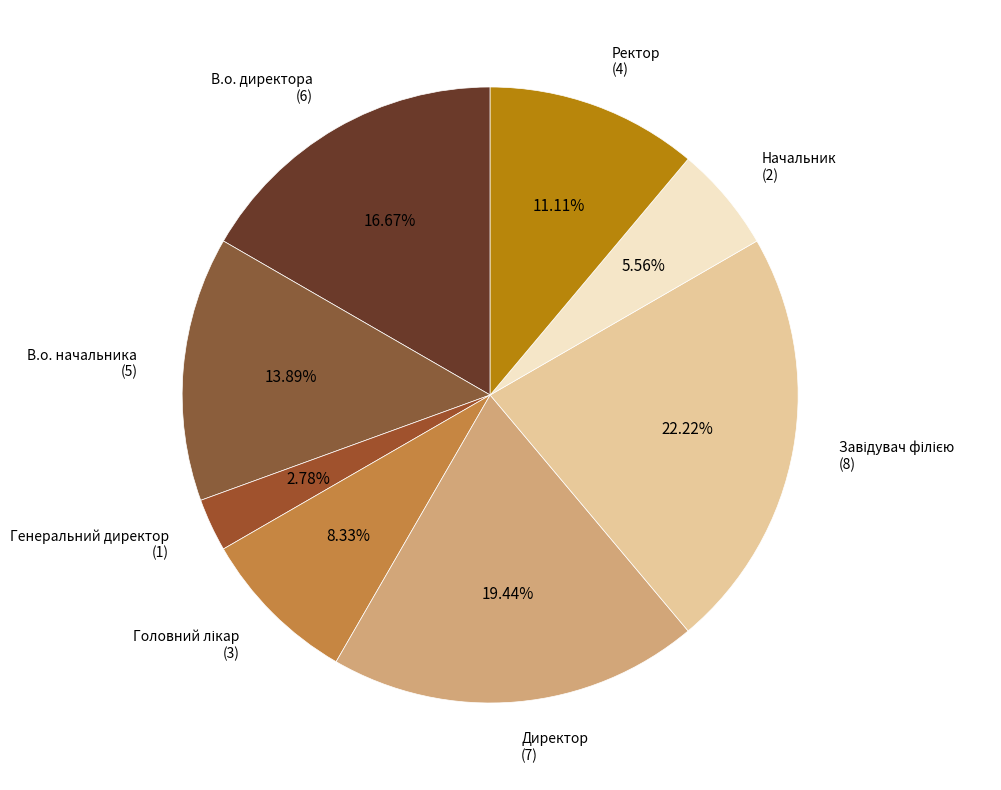

How many slices are in this pie chart?

8